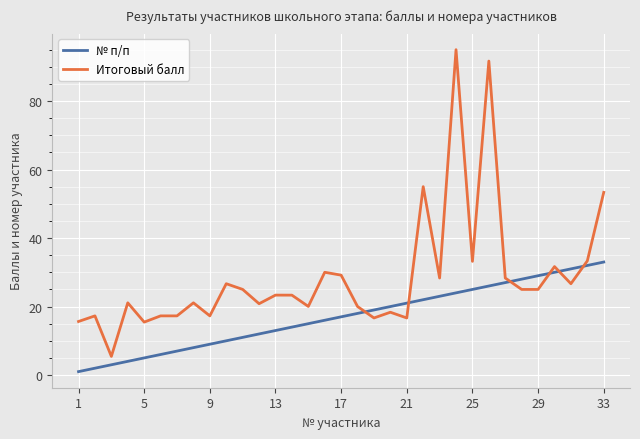

What is the value of the № п/п point at the 16th from the left?

16.0